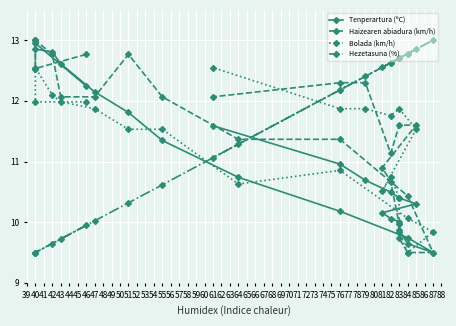

The Tenperartura (ºC) series shows 11.0 at 76. True or false?

True